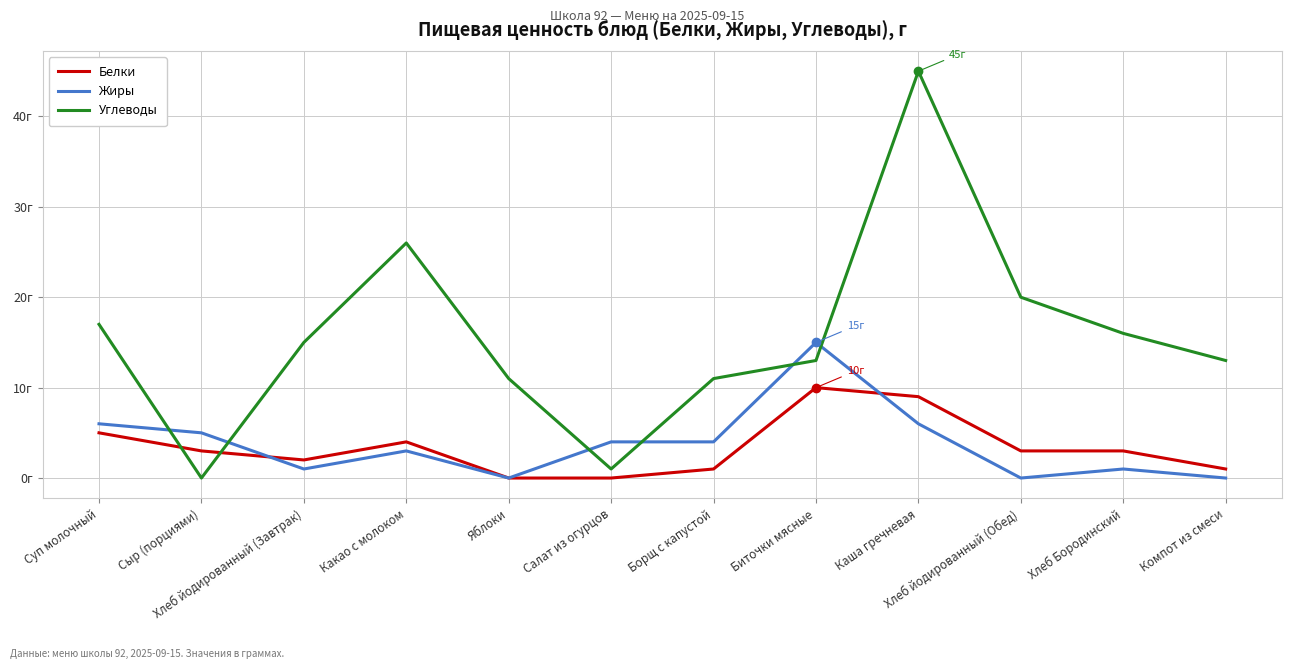

What is the difference between the maximum and minimum values in the Жиры series?

15